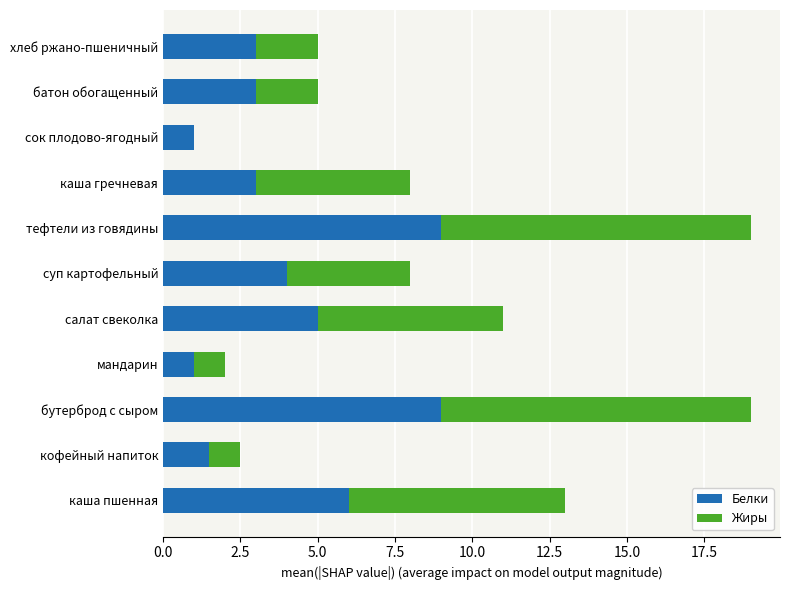

The Белки series shows 5.0 at салат свеколка. True or false?

True